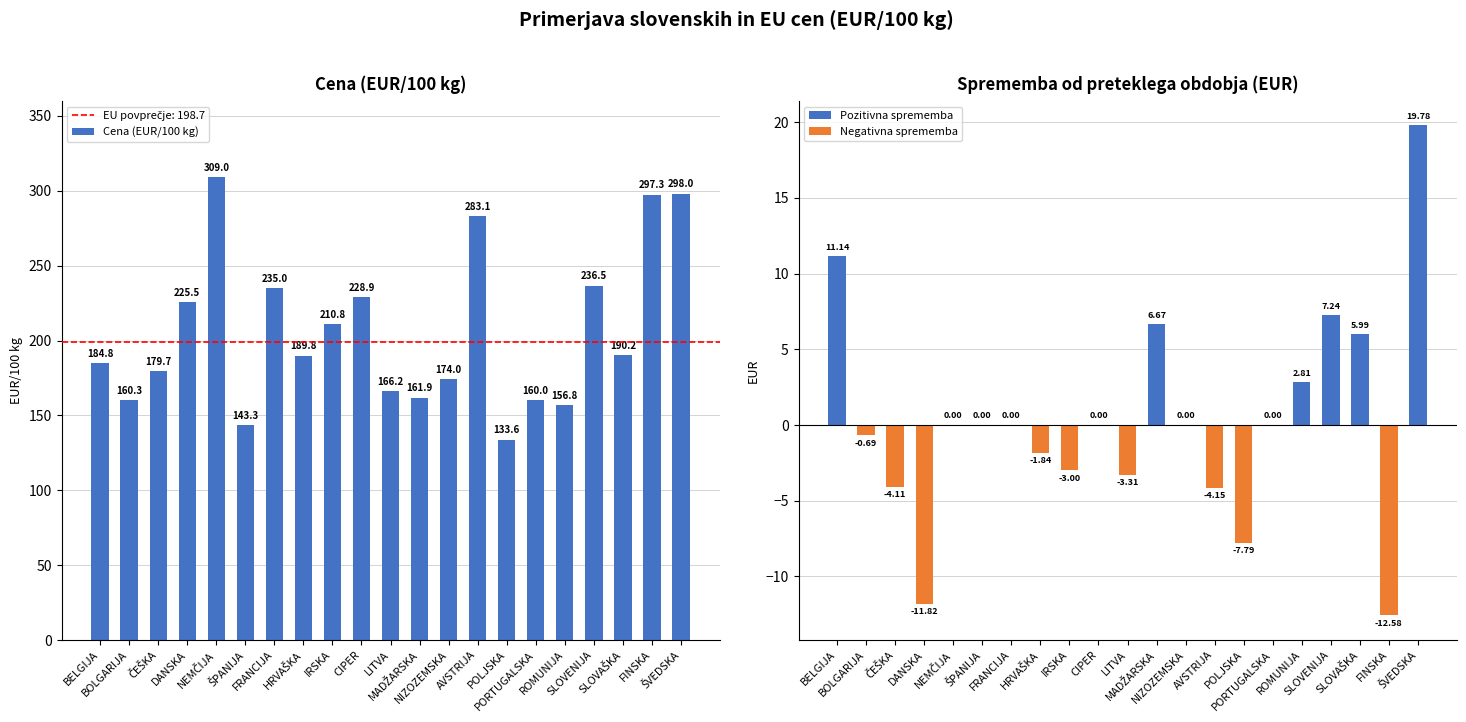

At which label does Cena (EUR/100 kg) first exceed 189?

DANSKA